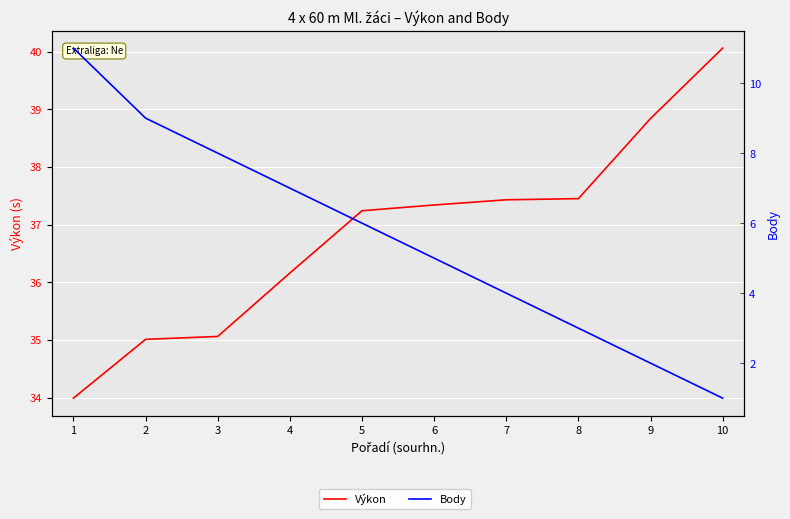

Which series changed the most between 5 and 8?

Body